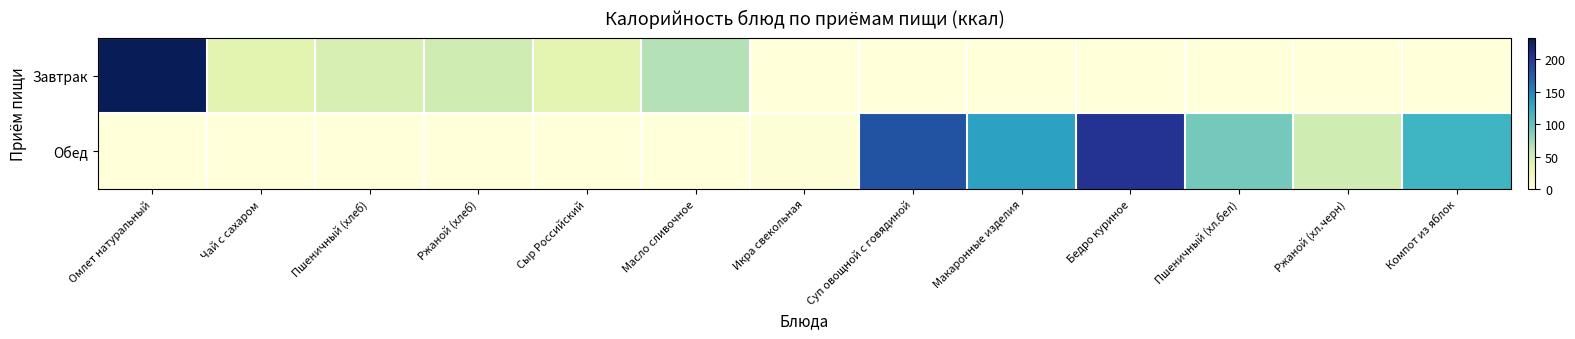

At how many categories does at least one series exceed 227?

1